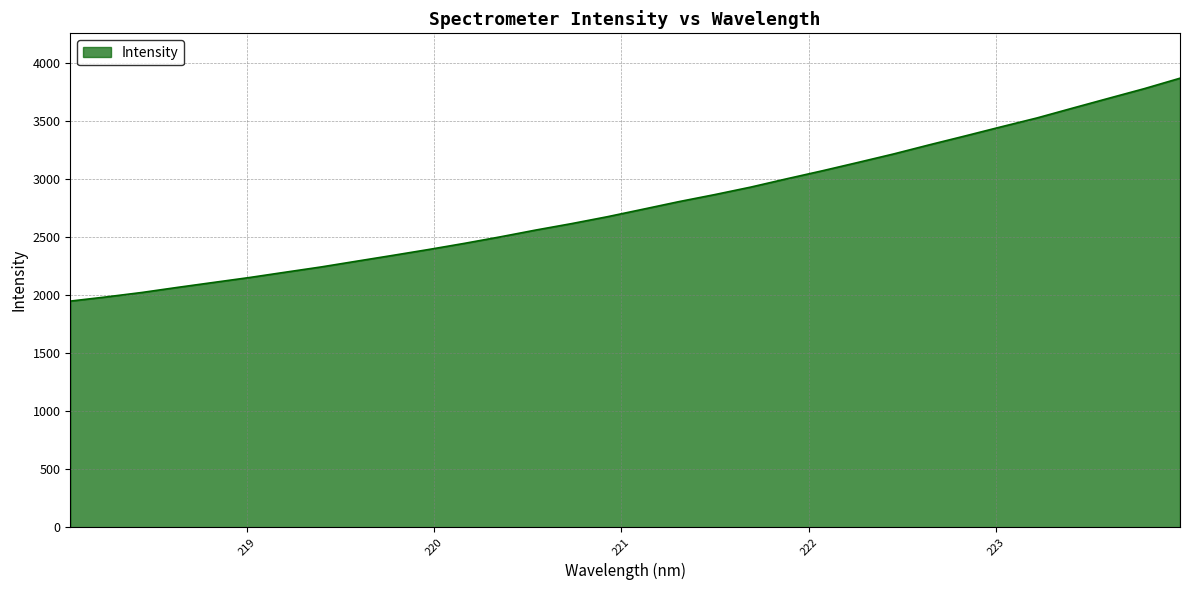

What is the difference between the maximum and second lowest values?

1883.8